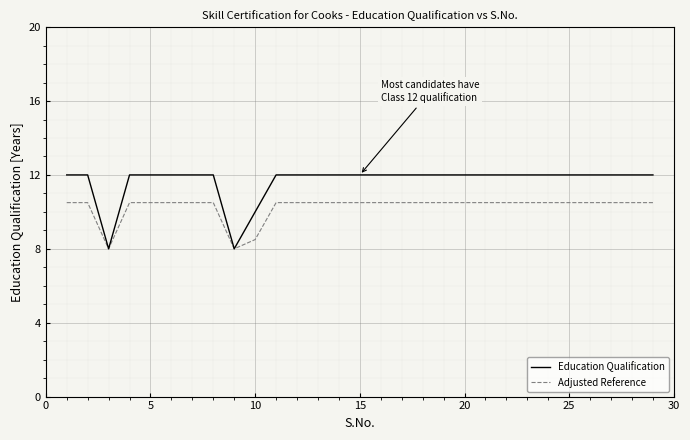

Which series has the widest spread of values?

Education Qualification